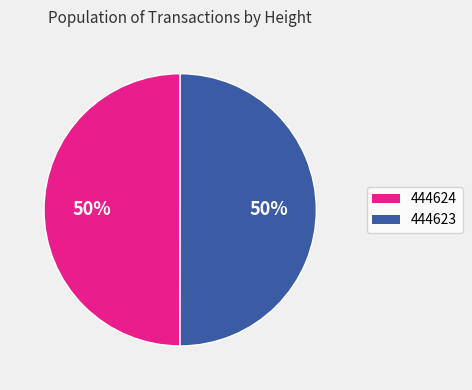

What is the ratio of the value at 444623 to the value at 444624?

1.0